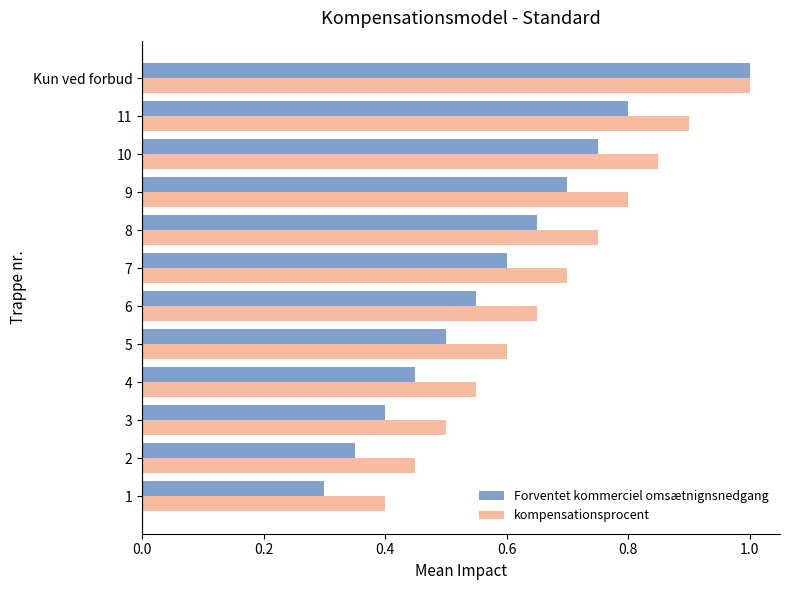

Is it true that Forventet kommerciel omsætnignsnedgang equals 0.8 at 11?

True